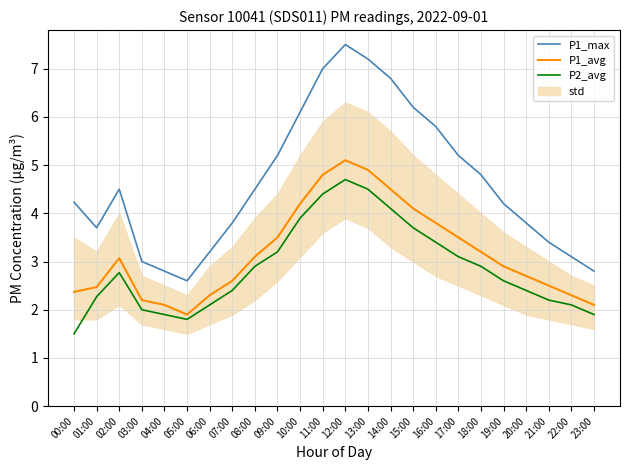

What is the difference between the P2_avg values at 16:00 and 13:00?

1.1